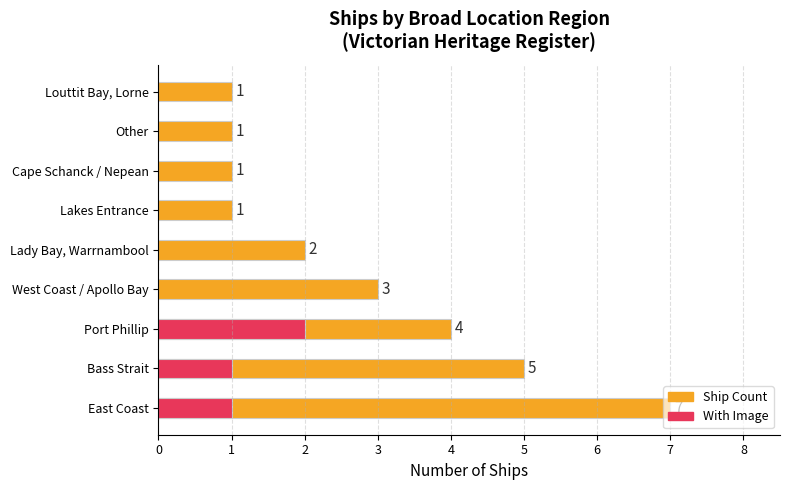

The Ship Count series shows 1 at Cape Schanck / Nepean. True or false?

False